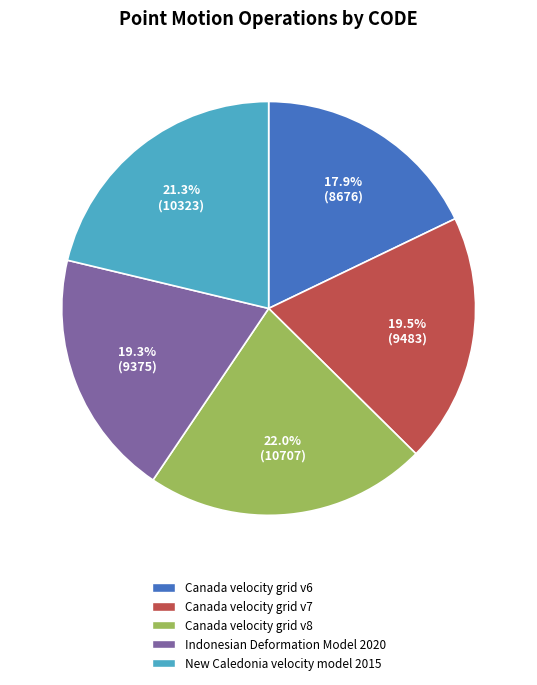

True or false: Canada velocity grid v8 accounts for 11% of the total.

False